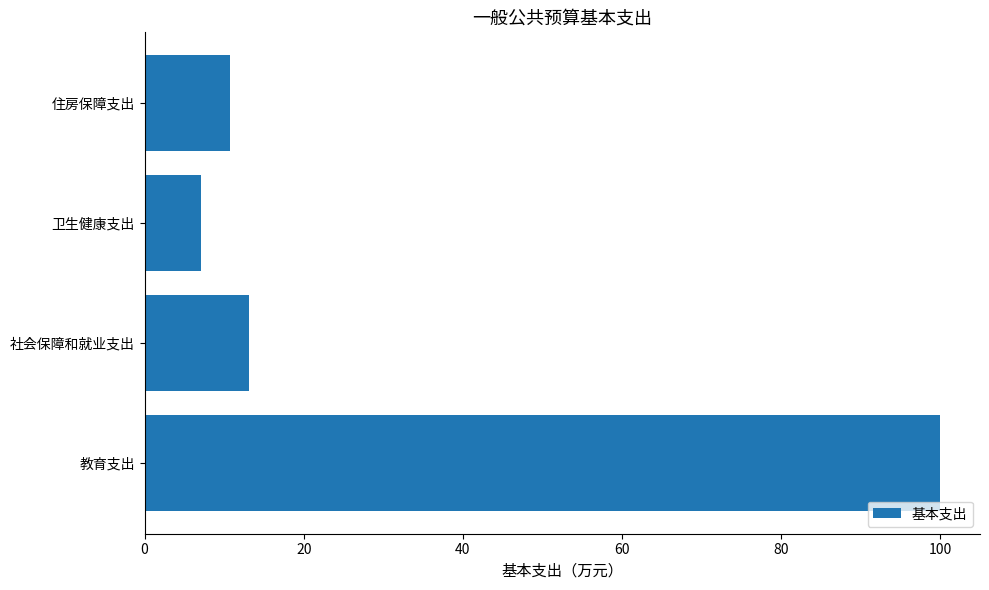

List the labels in order of value, smallest first.

卫生健康支出, 住房保障支出, 社会保障和就业支出, 教育支出